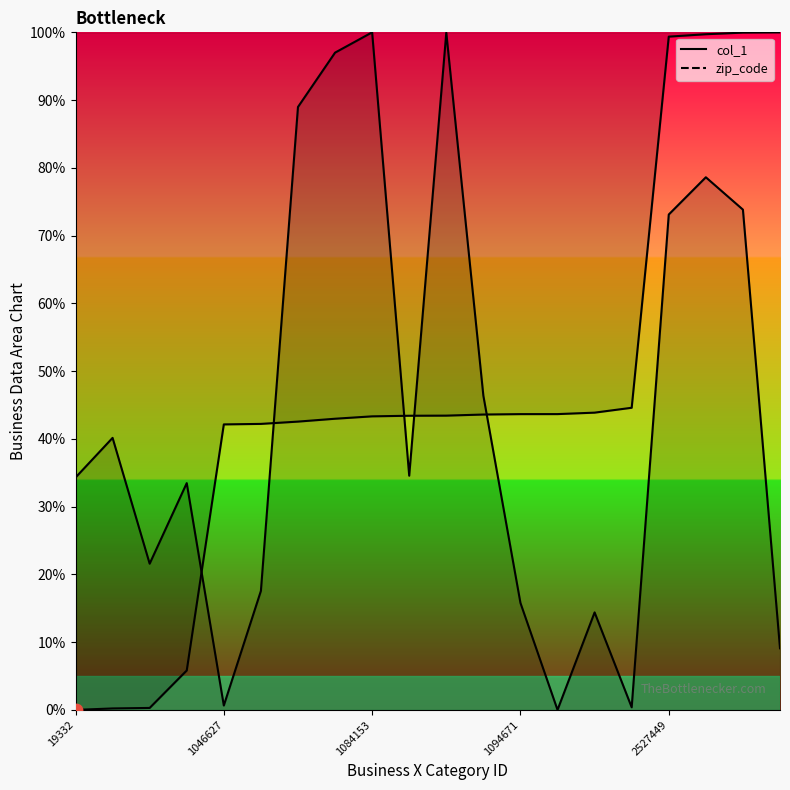

Which series reaches the minimum Y coordinate?

col_1 curve